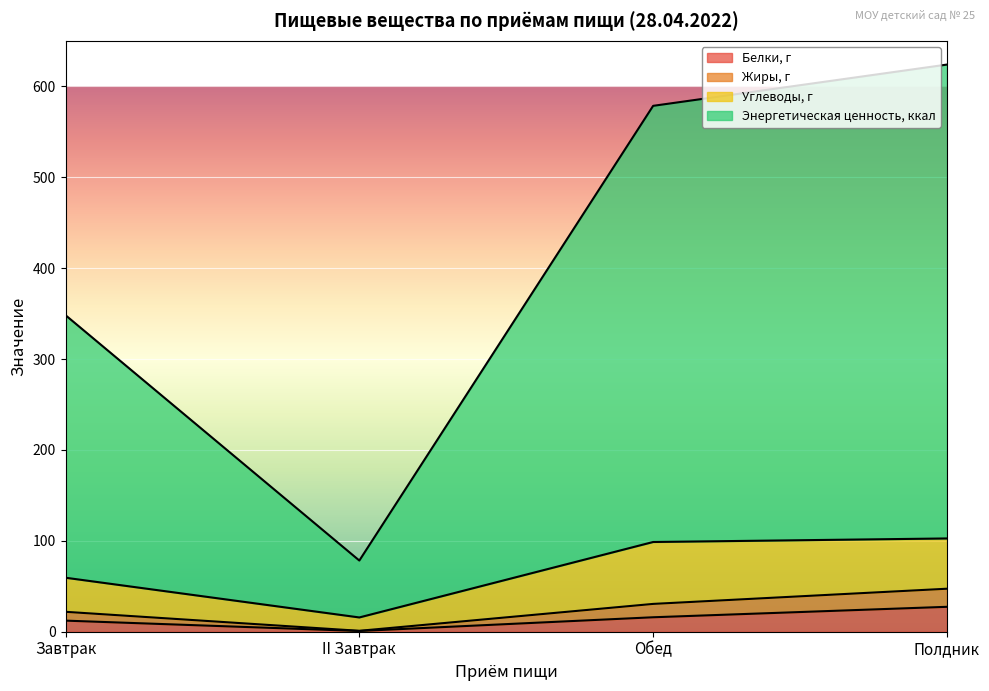

What are all the series names shown in the legend?

Белки, г, Жиры, г, Углеводы, г, Энергетическая ценность, ккал